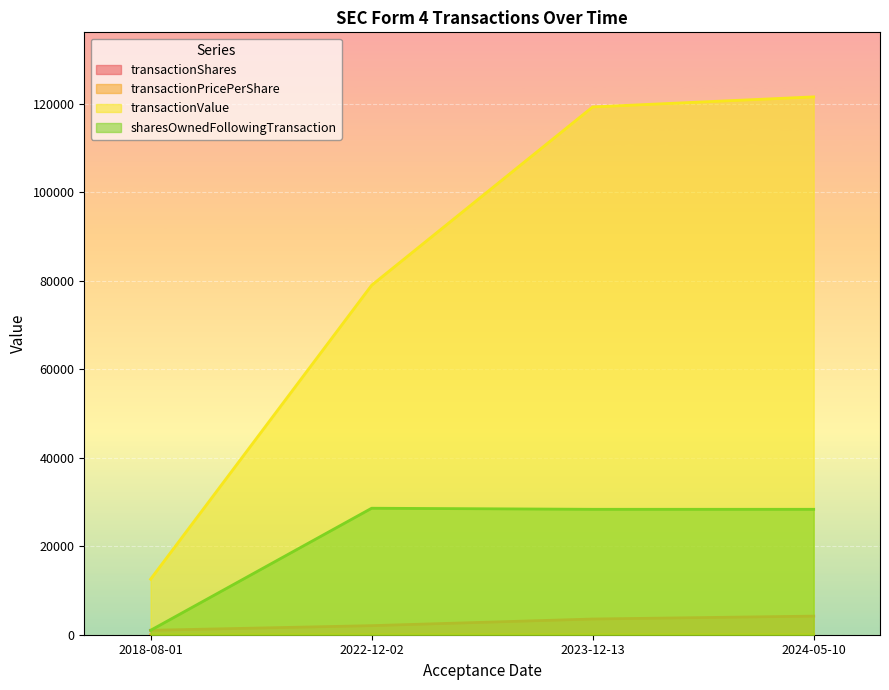

How many lines are shown in the chart?

4